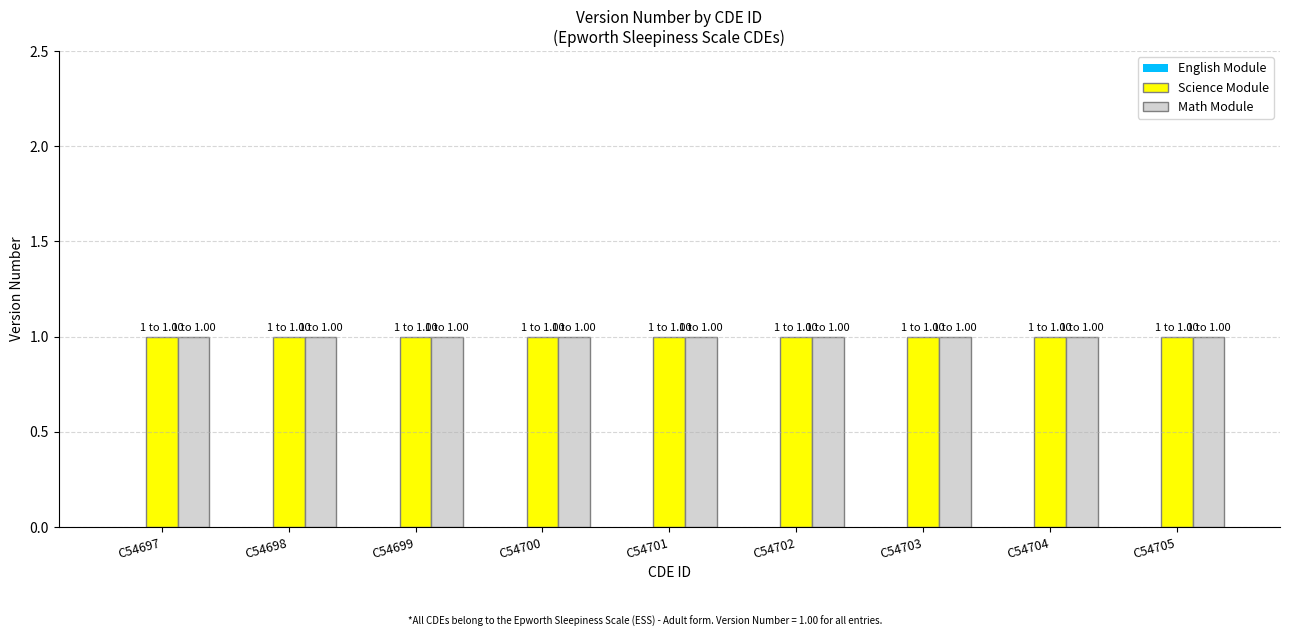

Count the number of categories in the chart.

9